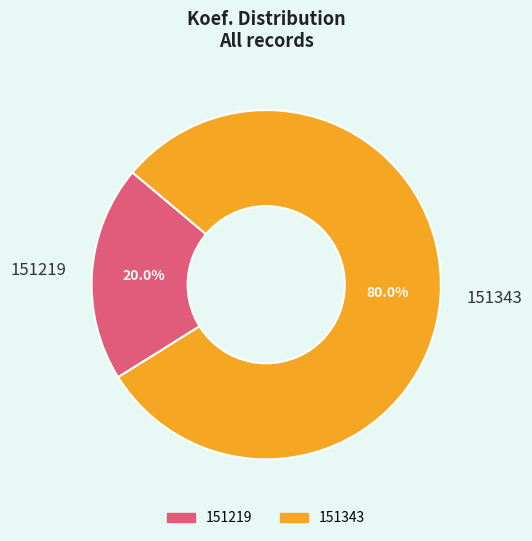

What is the smallest slice in the pie chart?

151219